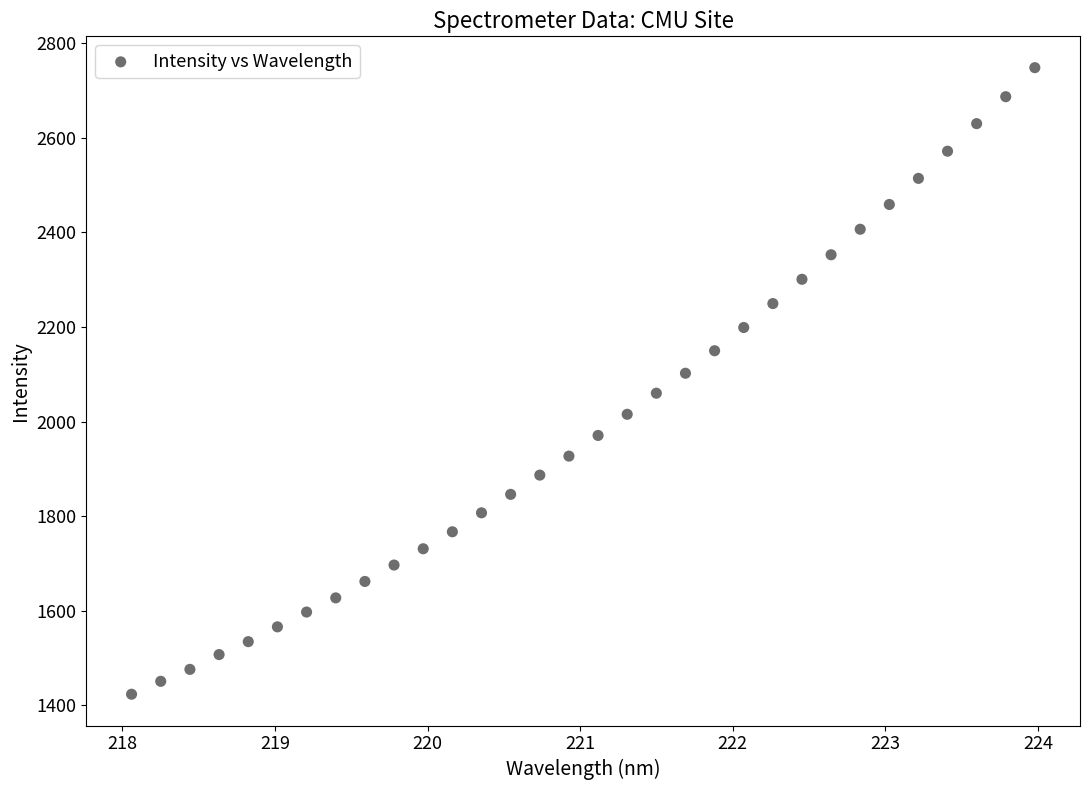

What is the range of Y values (max minus min)?

1325.3